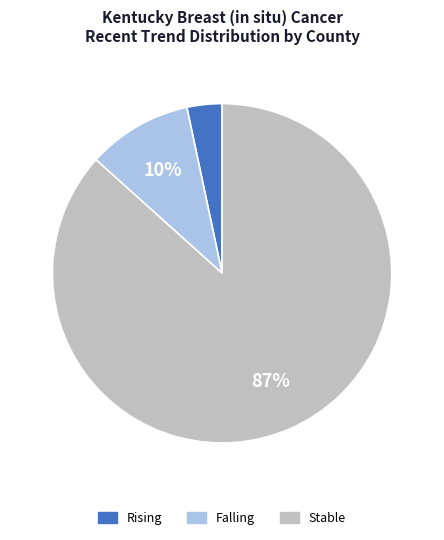

Count the number of slices in the pie.

3